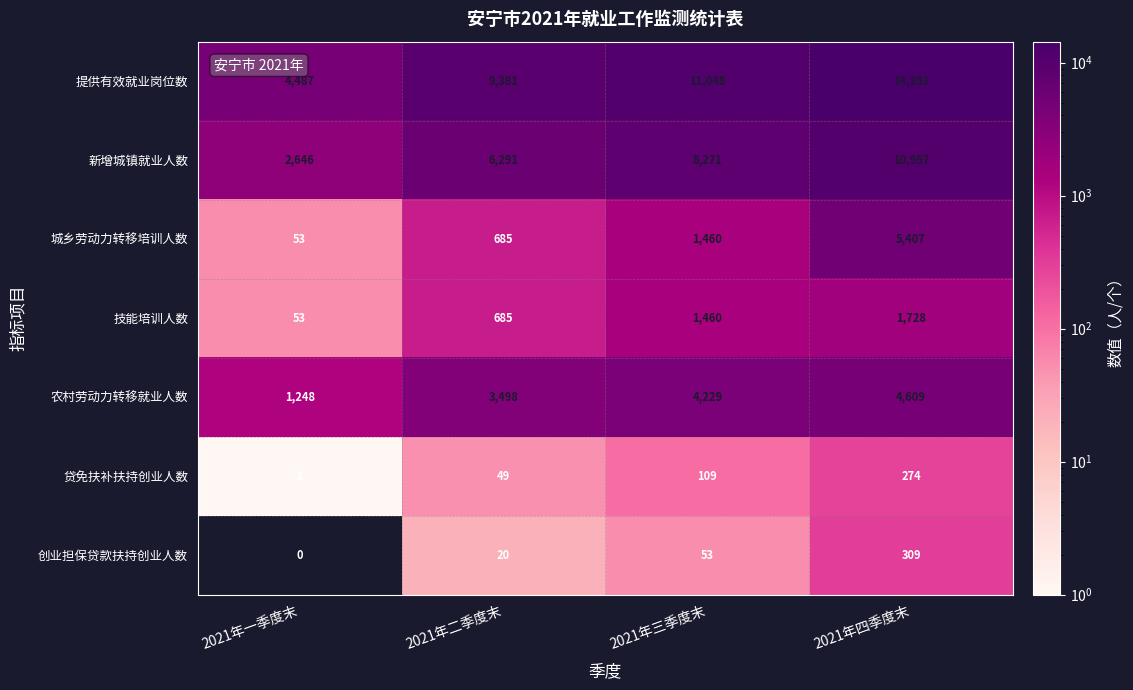

Count the 提供有效就业岗位数 values in the range 9381 to 14351.

3